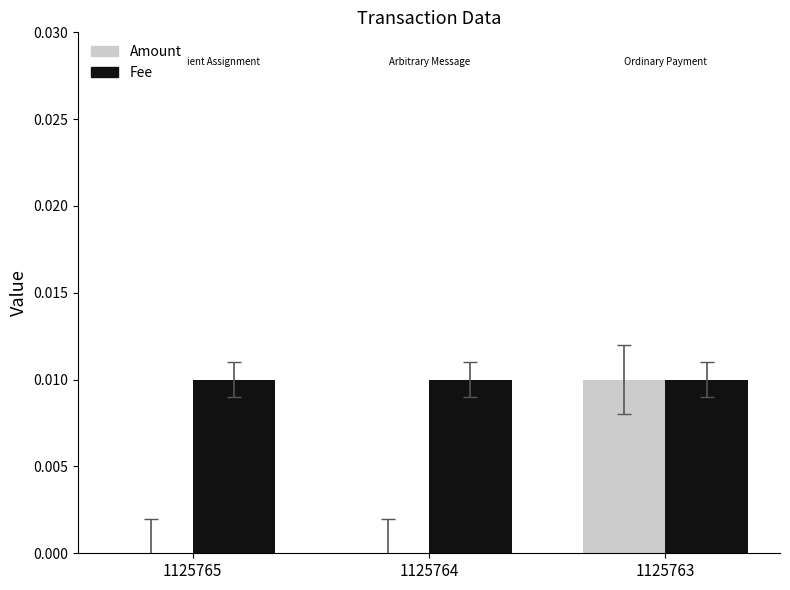

The value of Amount at 1125765 is 0.0. True or false?

True